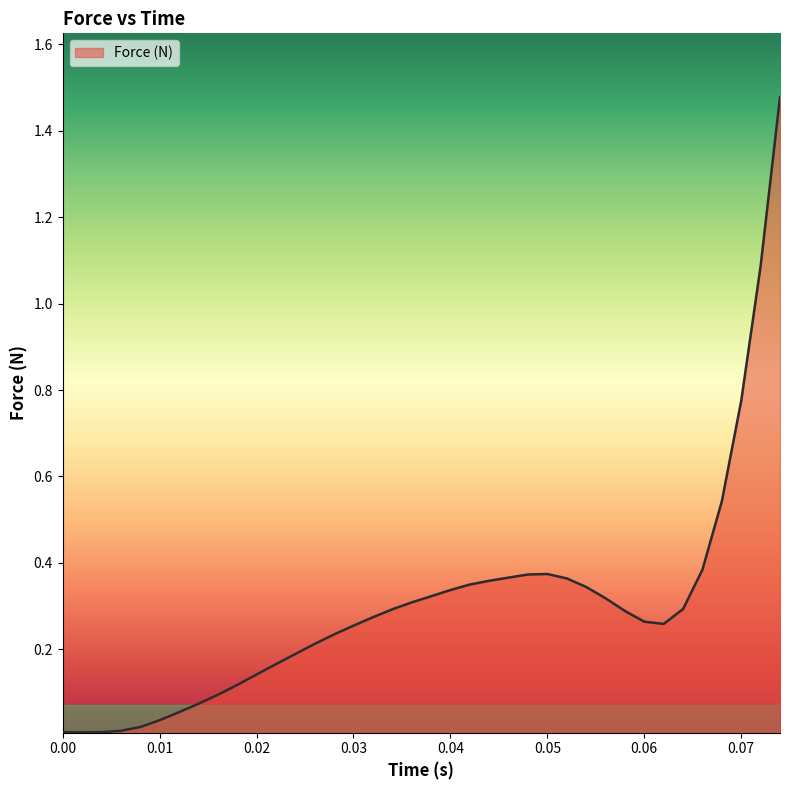

Where is the first local minimum?

0.002